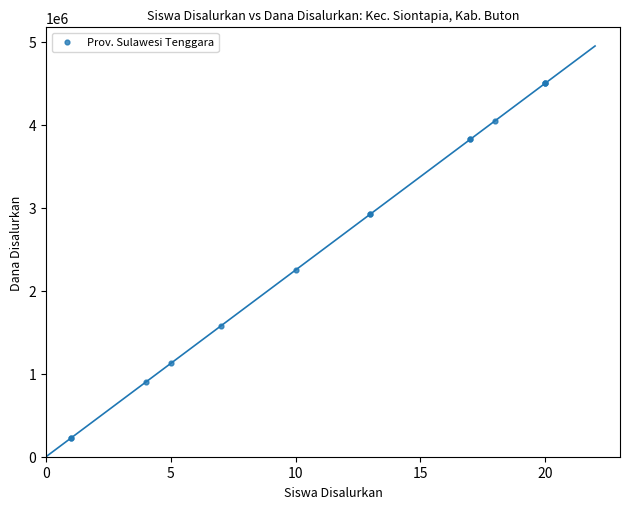

What Y value in the scatter plot is closest to 2362500?

2250000